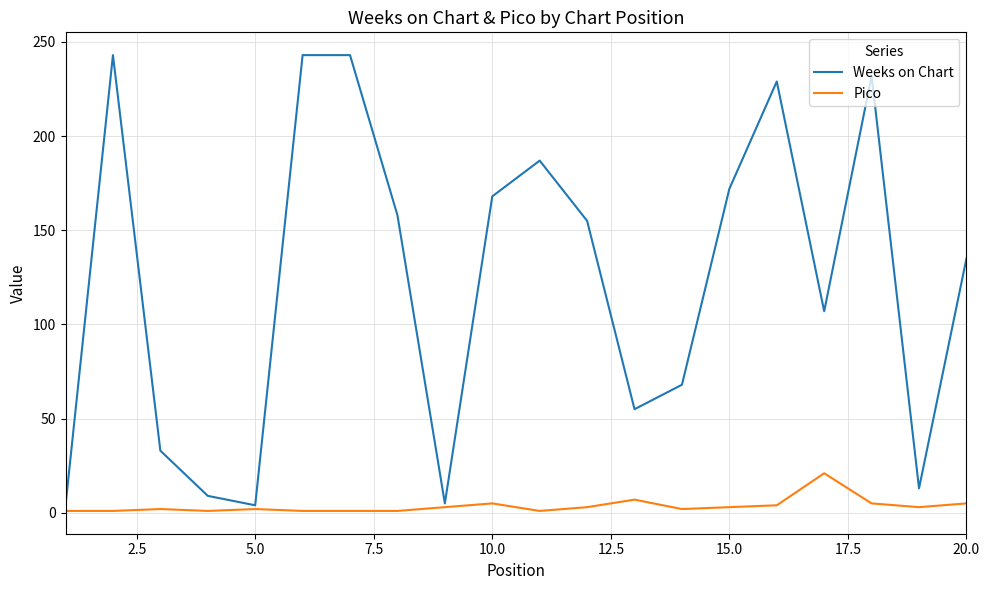

Rank the series by their maximum value, from highest to lowest.

Weeks on Chart, Pico